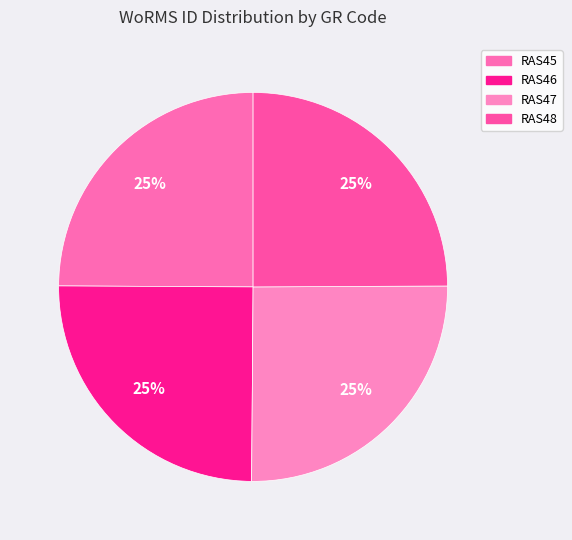

Count the number of slices in the pie.

4